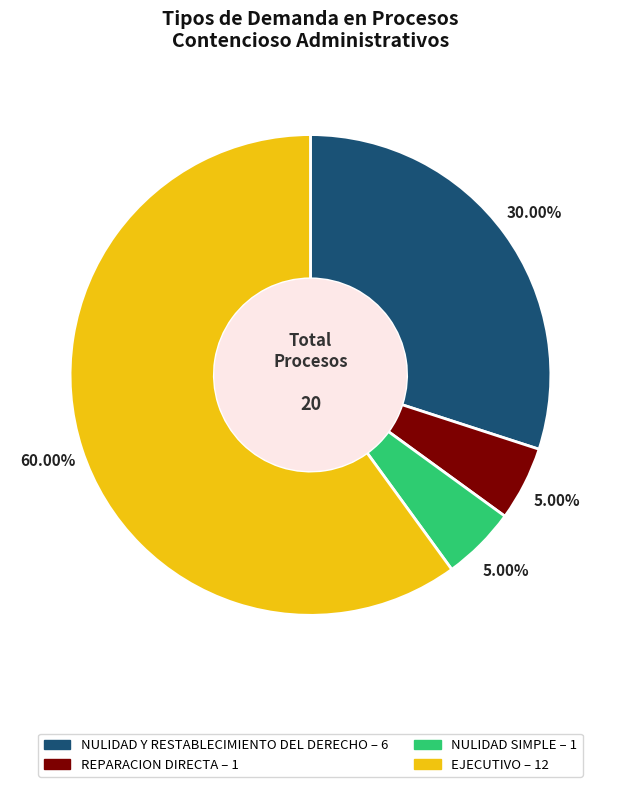

How many segments does this pie chart have?

4